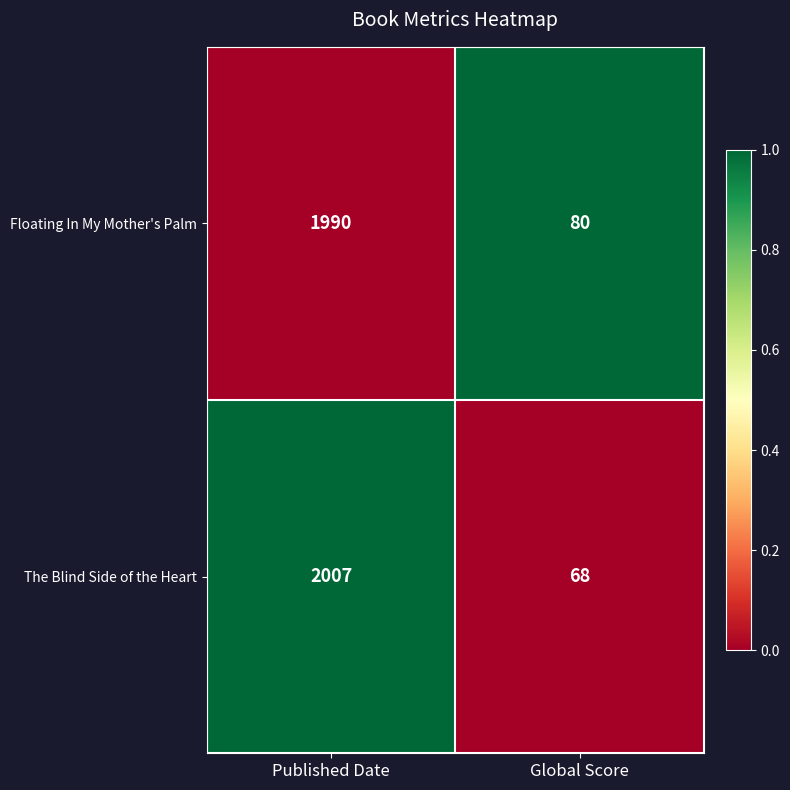

Is it true that The Blind Side of the Heart equals 68 at Global Score?

True